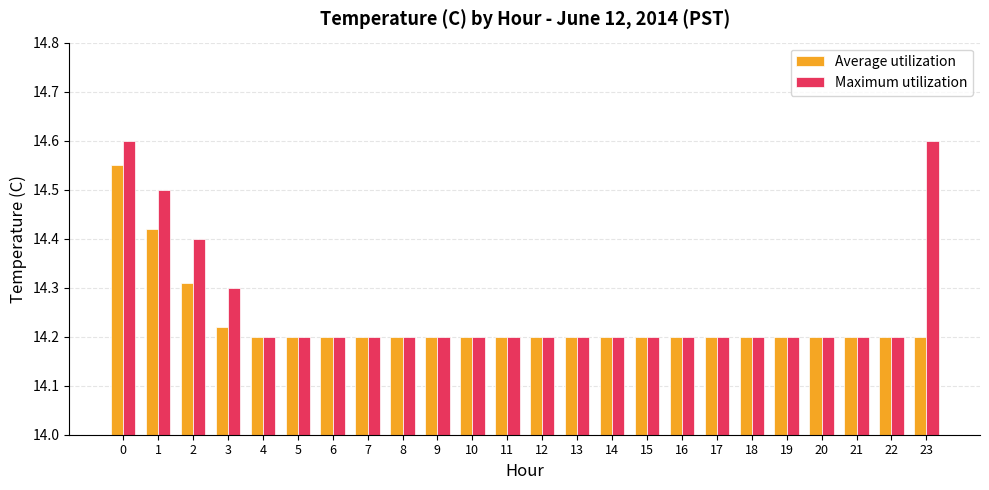

List the series in order of their peak value, lowest first.

Average utilization, Maximum utilization